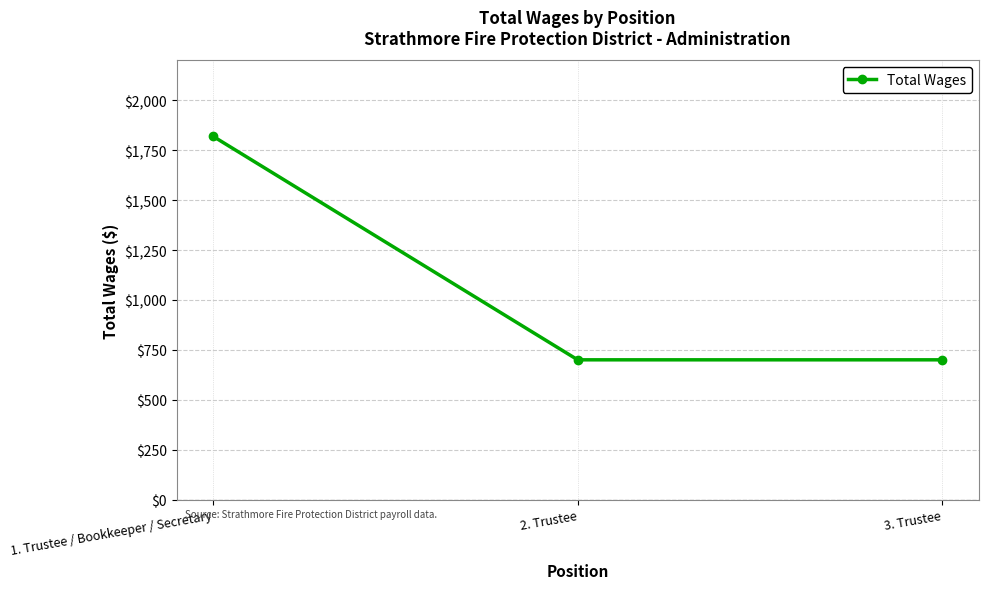

What is the sum of all values?

3220